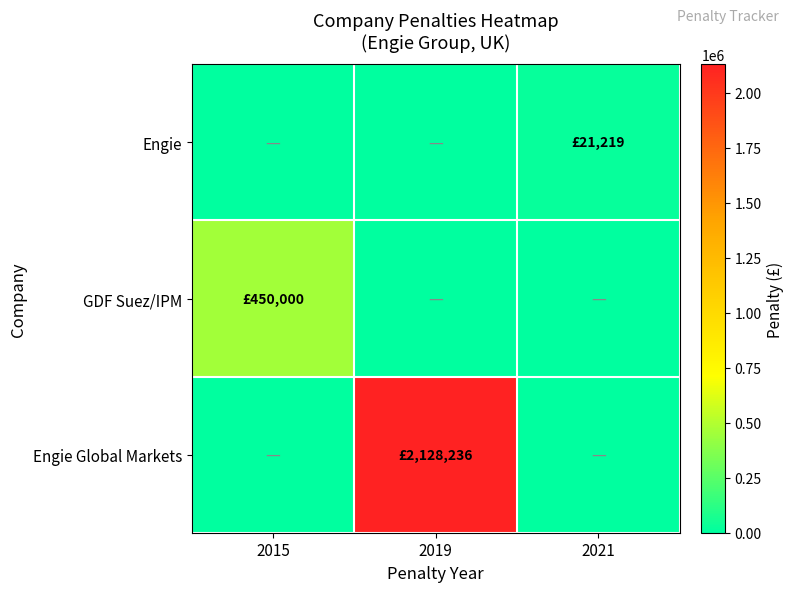

What is the spread (max minus min) of values at 2015?

450000